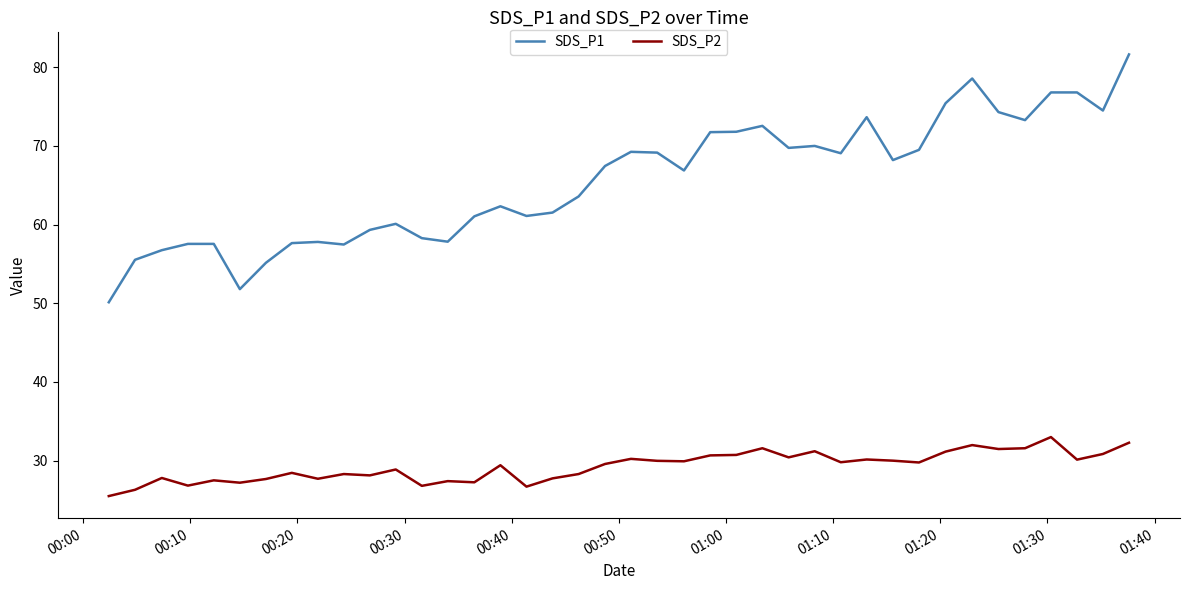

What is the maximum value shown in the chart?

81.6